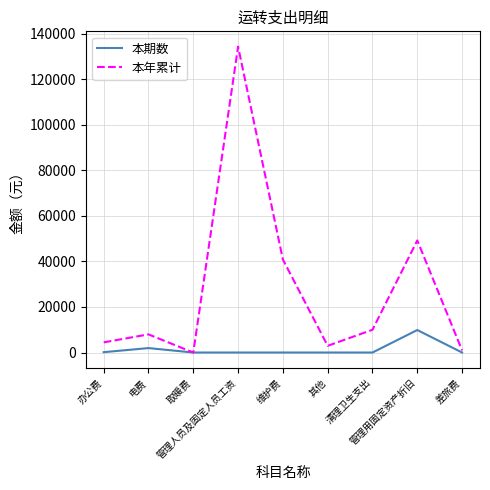

Rank the series by their average value, from highest to lowest.

本年累计, 本期数